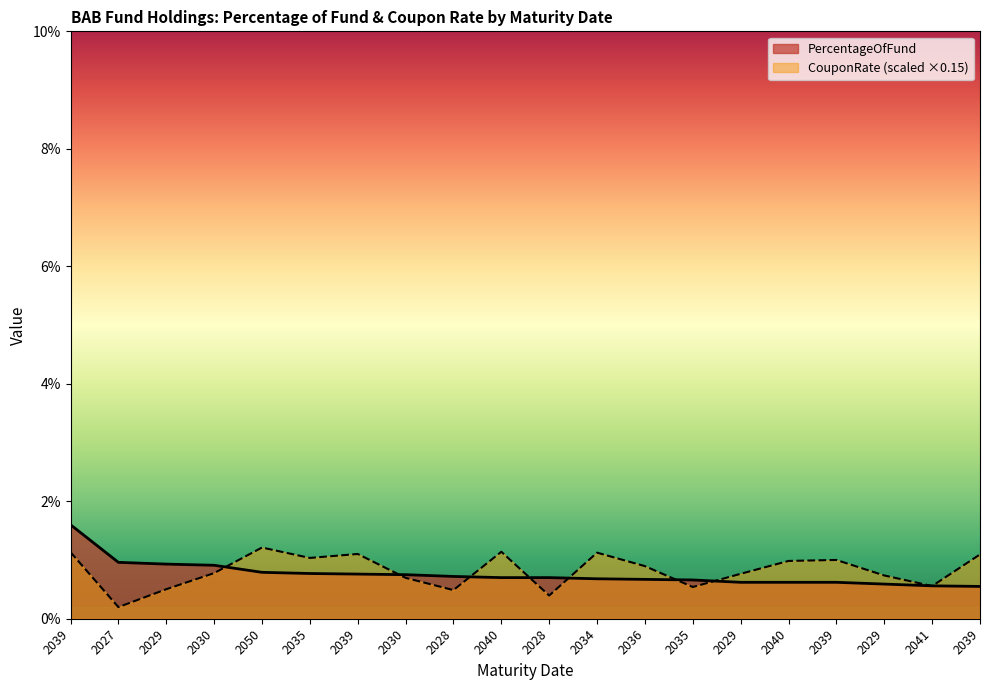

What are all the series names shown in the legend?

PercentageOfFund, CouponRate (scaled ×0.15)